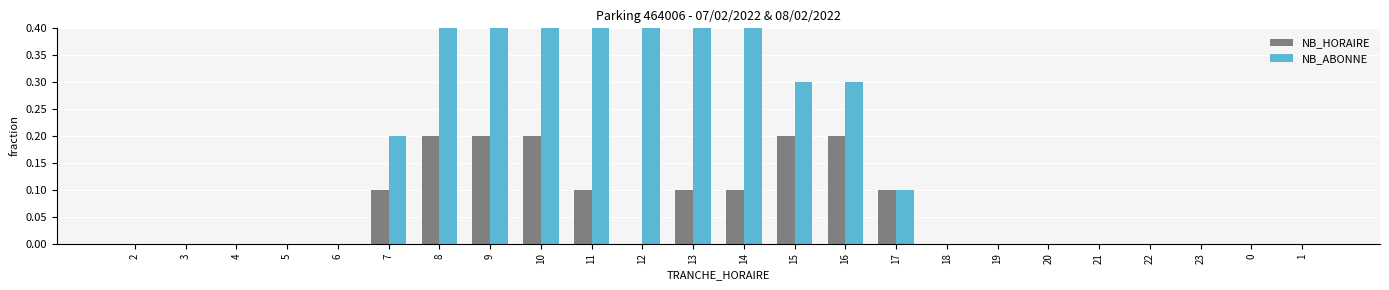

Rank the categories by NB_HORAIRE value from lowest to highest.

2, 3, 4, 5, 6, 12, 18, 19, 20, 21, 22, 23, 0, 1, 7, 11, 13, 14, 17, 8, 9, 10, 15, 16